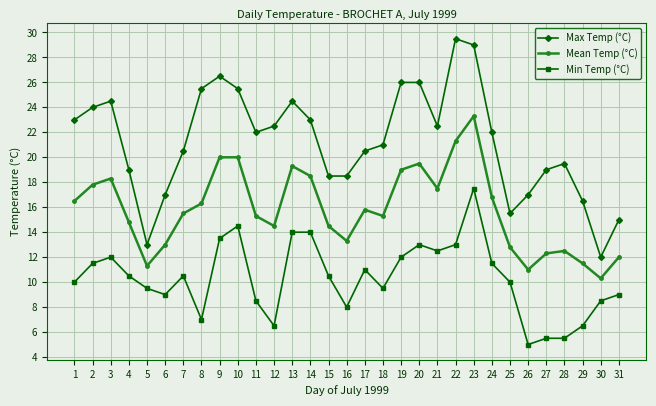

True or false: Mean Temp (°C) and Min Temp (°C) cross at least once.

False